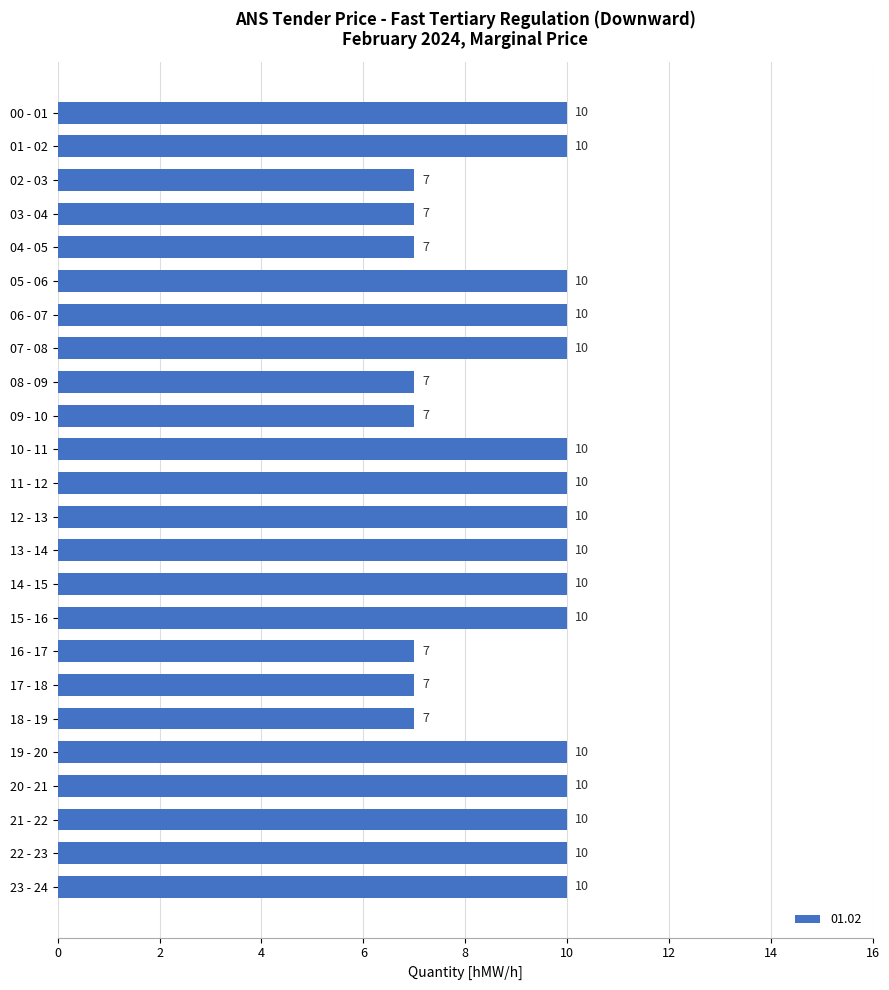

What is the maximum value shown in the chart?

10